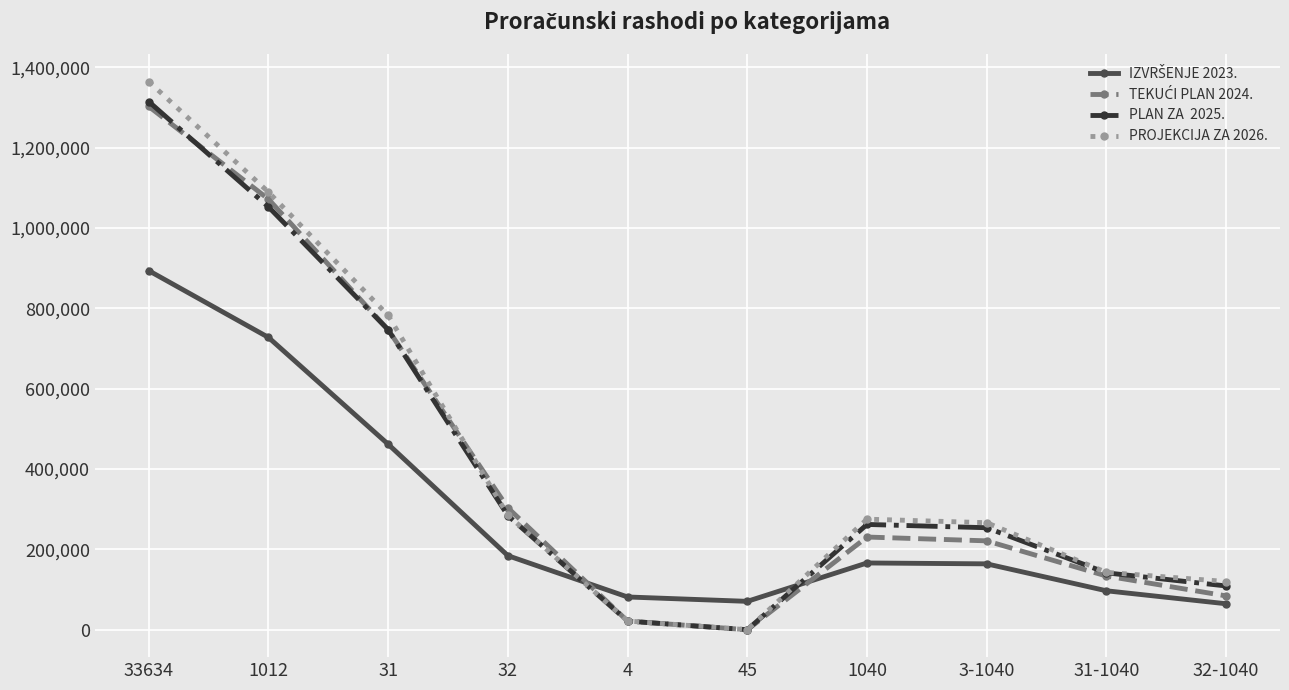

What is the total value across all series at 32?

1056690.6